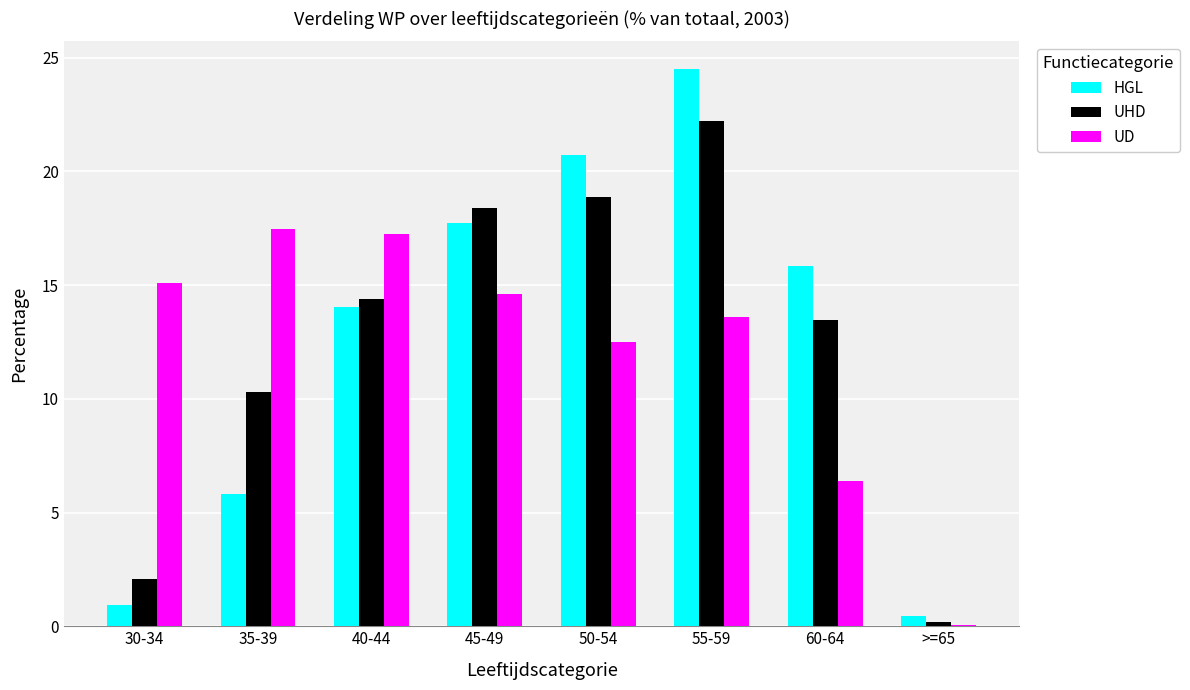

Where is UD nearest to the value 8?

60-64